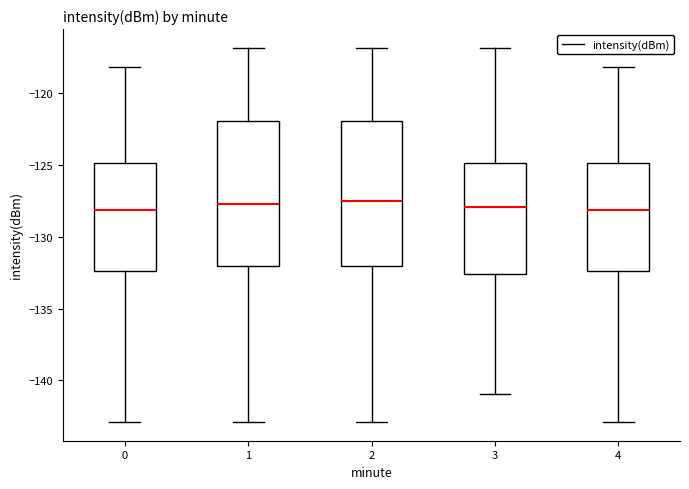

Reading left to right, transcribe this box plot: for each box, give where its median line is, the range the box spans, and where its two whiskers end, as read against the y-axis. The values are not printed on the chart, so give them approximately, as read against the axis.

0: median -128.0, box -132.5 to -125.0, whiskers -143.0 to -118.0
1: median -127.5, box -132.0 to -122.0, whiskers -143.0 to -117.0
2: median -127.5, box -132.0 to -122.0, whiskers -143.0 to -117.0
3: median -128.0, box -132.5 to -125.0, whiskers -141.0 to -117.0
4: median -128.0, box -132.5 to -125.0, whiskers -143.0 to -118.0